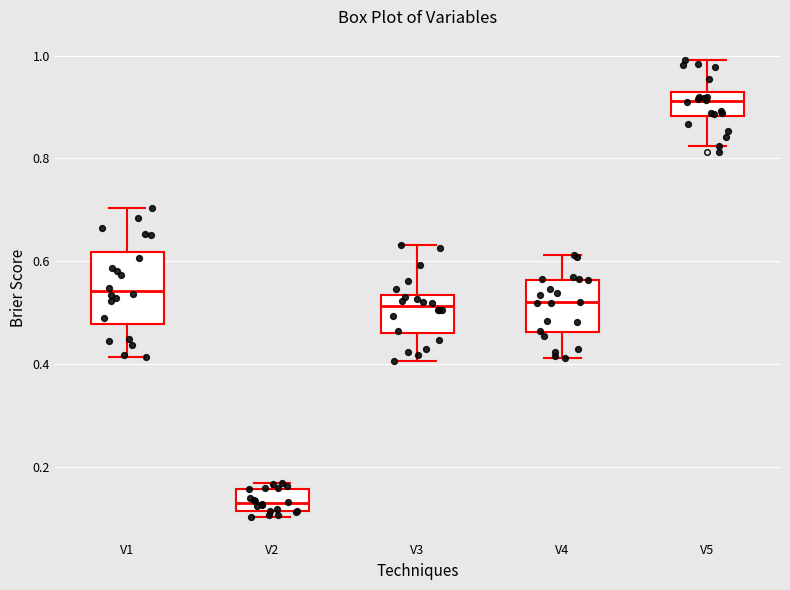

Reading left to right, read every box against the y-axis: the position of its median line, the range the box covers, and the ends of its whiskers. The values are not printed on the chart, so give them approximately, as read against the axis.

V1: median 0.54, box 0.48 to 0.62, whiskers 0.42 to 0.70
V2: median 0.12 (inside the box), box 0.12 to 0.16, whiskers 0.10 to 0.16 (just above the box's upper edge)
V3: median 0.52, box 0.46 to 0.54, whiskers 0.40 to 0.64
V4: median 0.52, box 0.46 to 0.56, whiskers 0.42 to 0.62
V5: median 0.92 (inside the box), box 0.88 to 0.92, whiskers 0.82 to 1.00